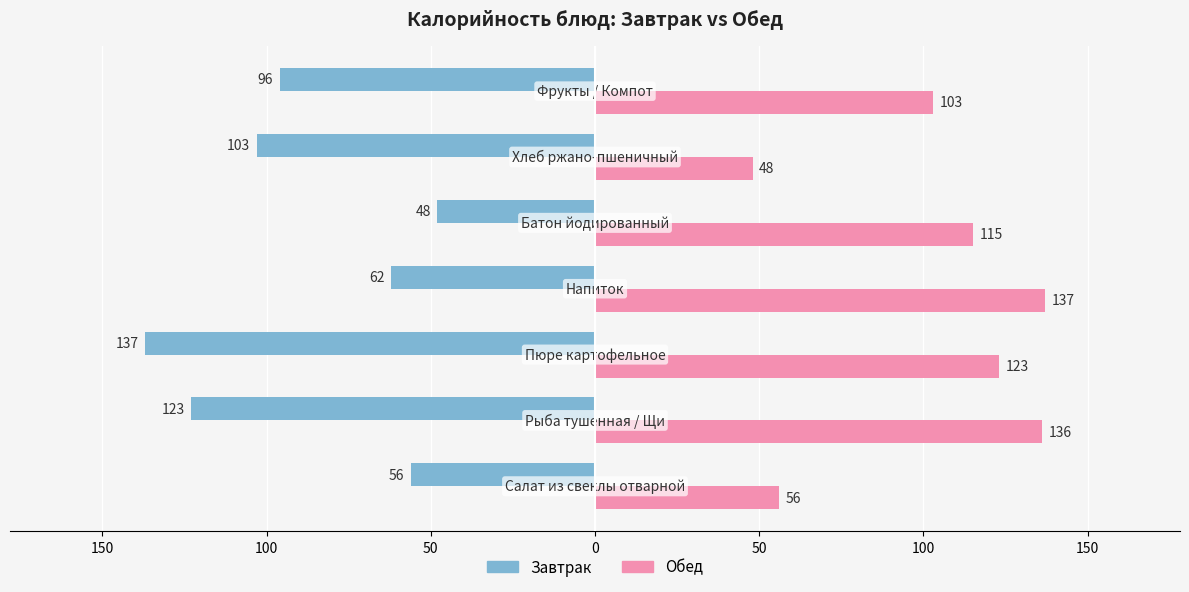

Count the number of data series in this chart.

2